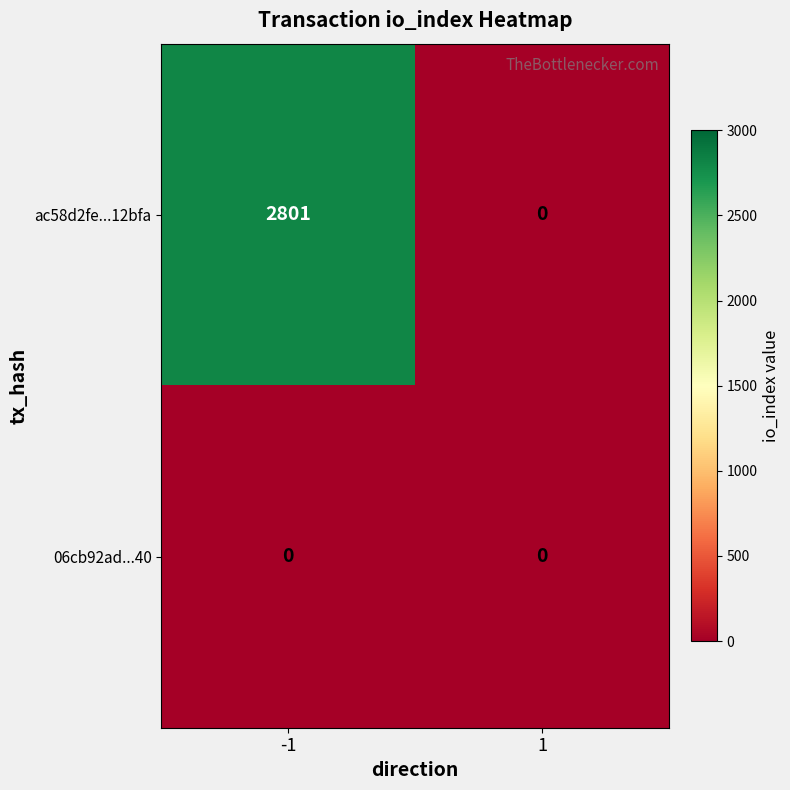

What is the sum of all ac58d2fe...12bfa values?

2801